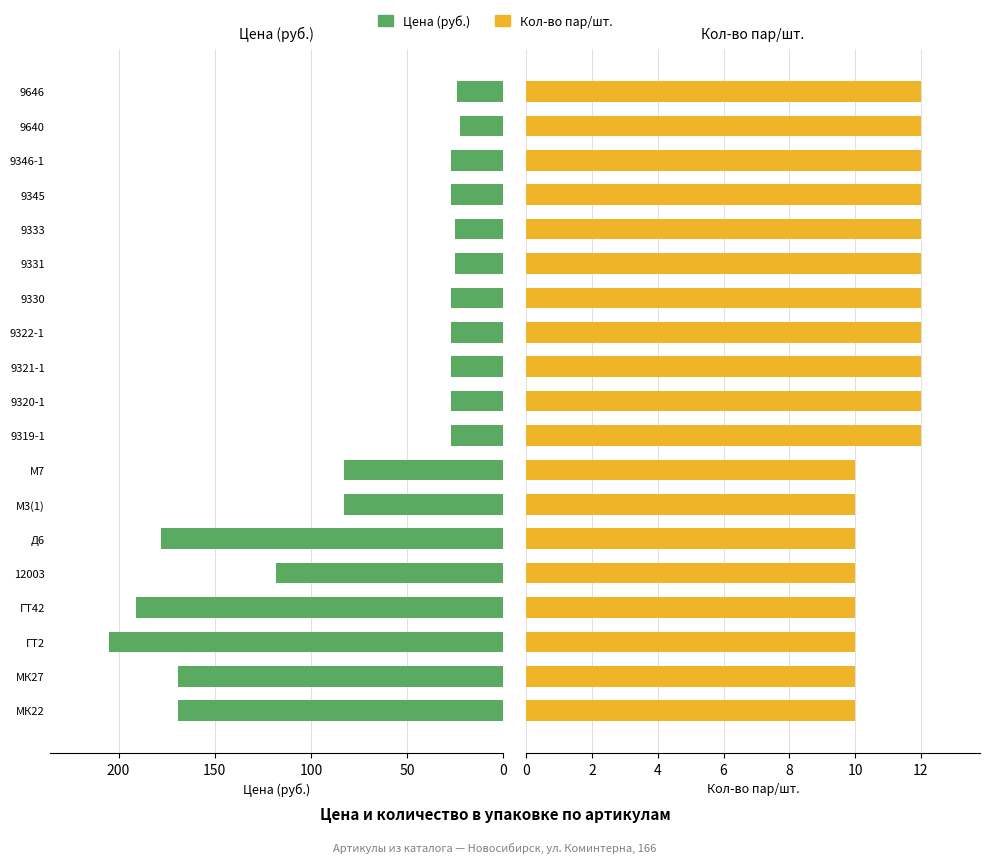

How many groups of bars are there?

19